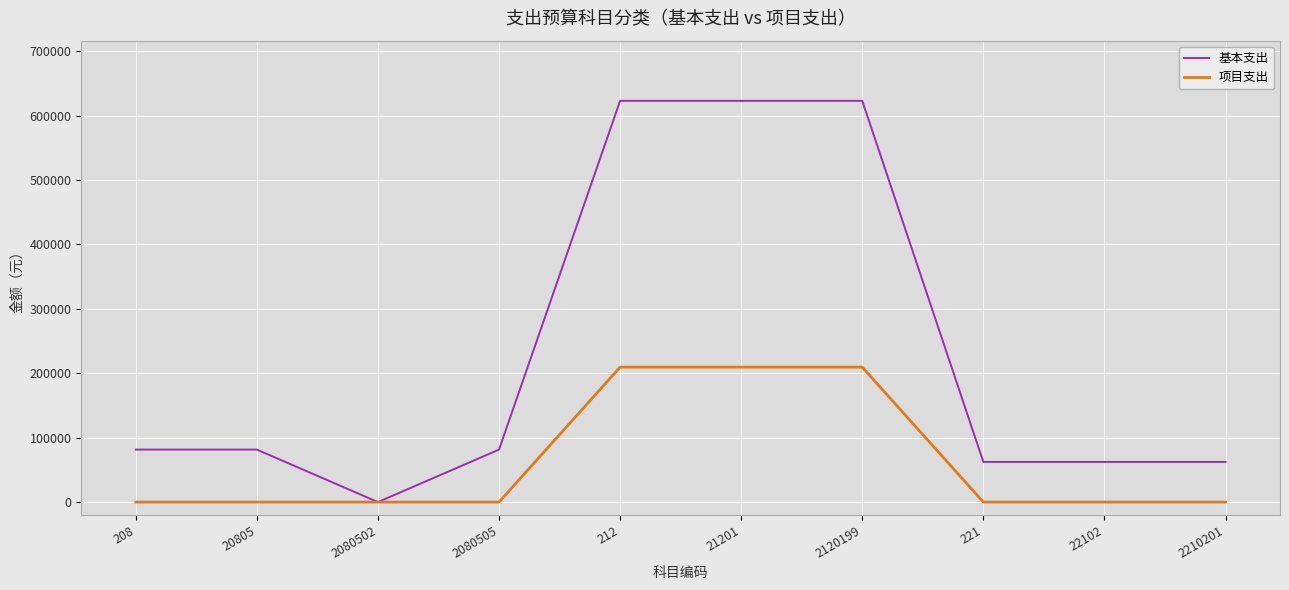

Does the chart display data point markers on the line(s)?

No